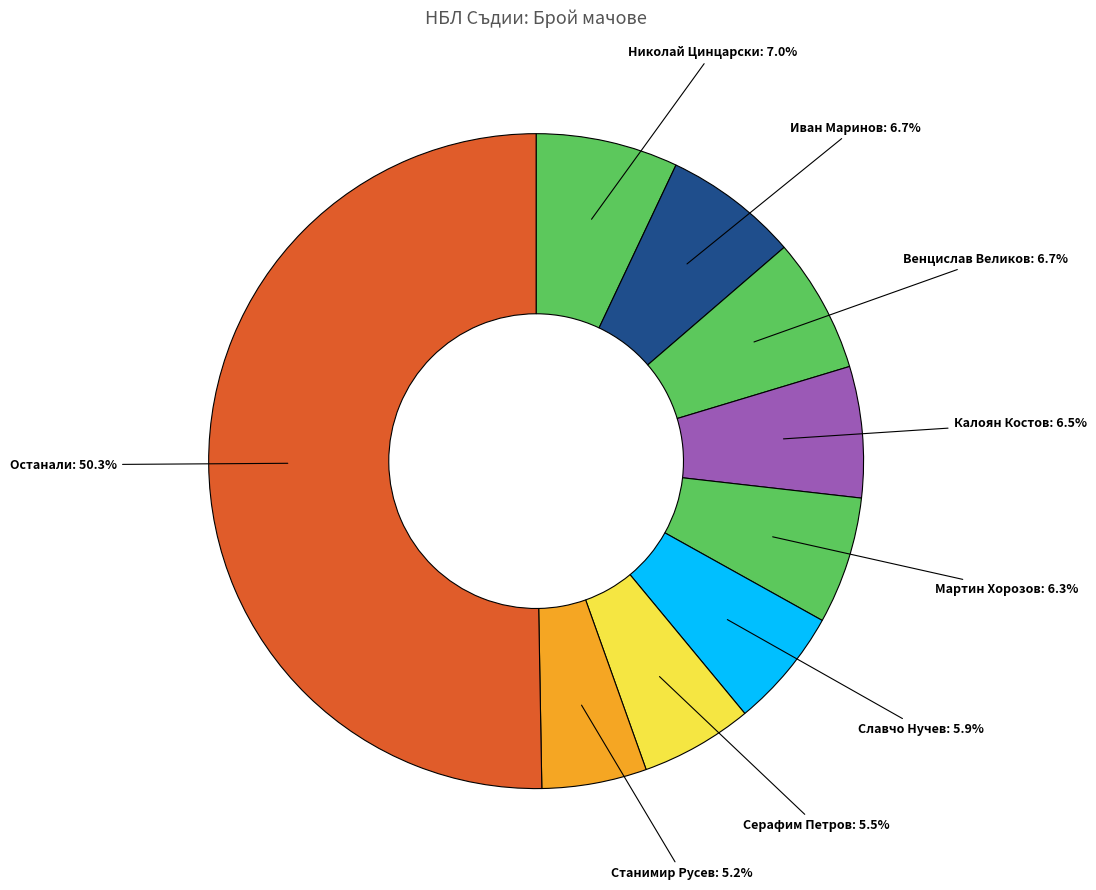

What portion of the pie excludes Николай Цинцарски: 7.0%?

93.0%